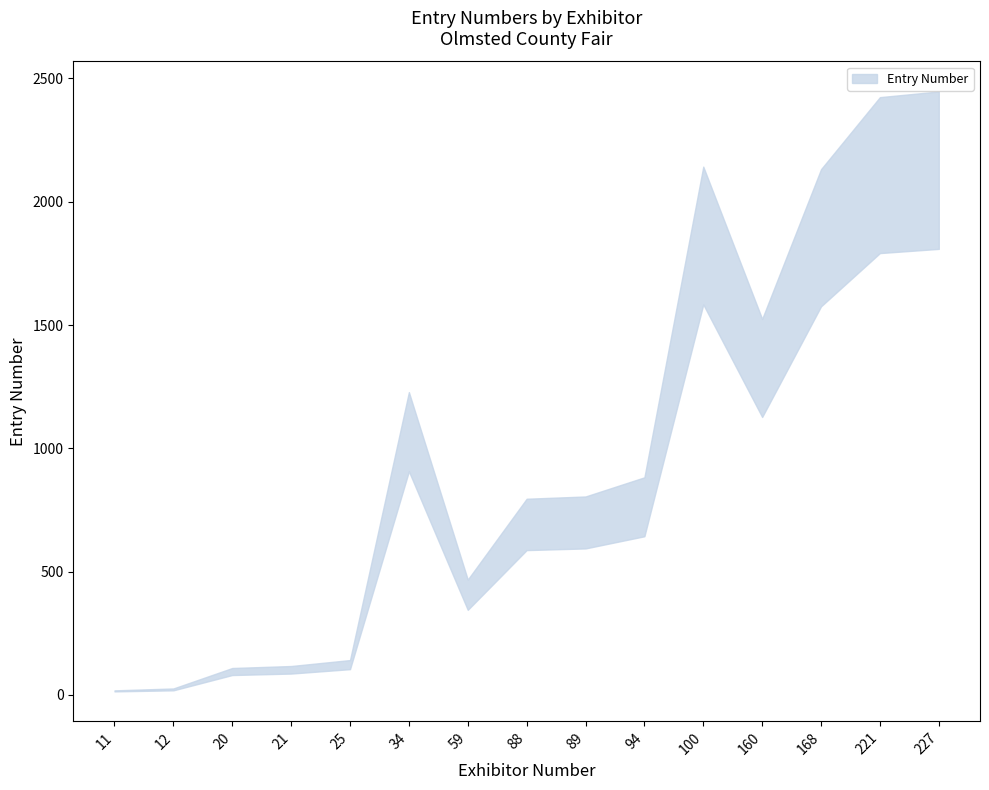

Read the Entry Number value at 100.

1863